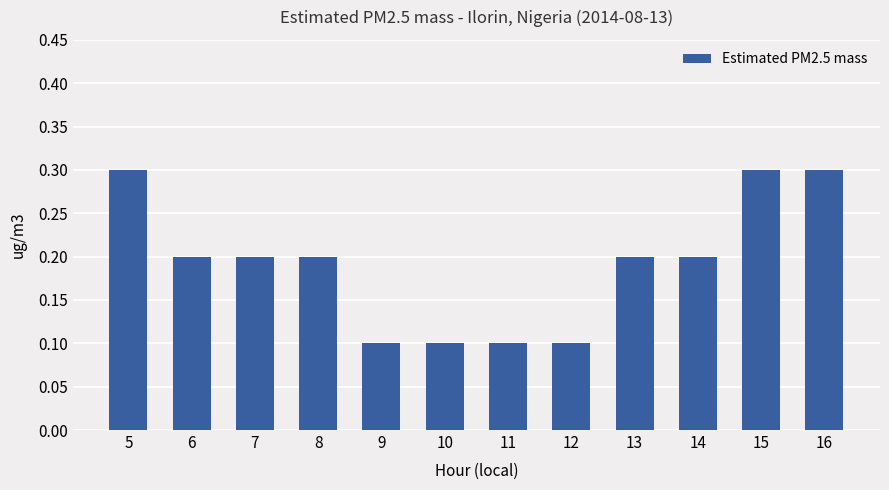

The value at 12 is 0.1. True or false?

True